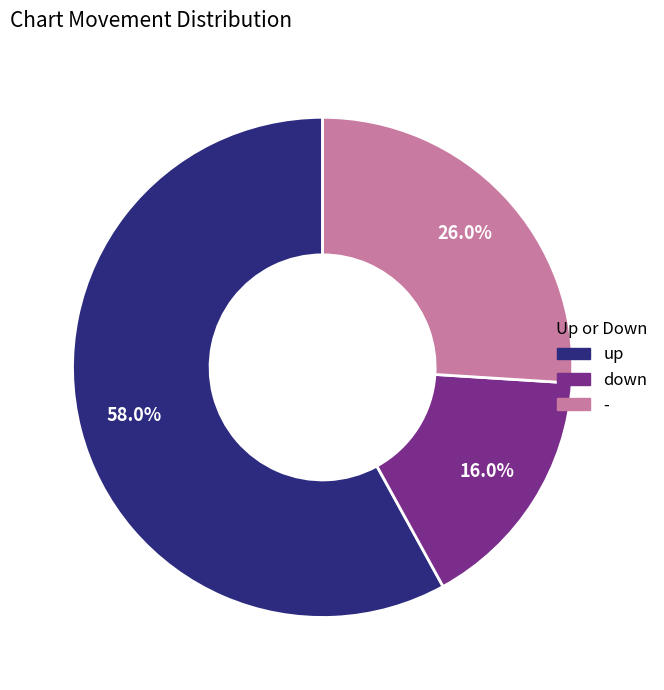

Which has a higher value, up or down?

up